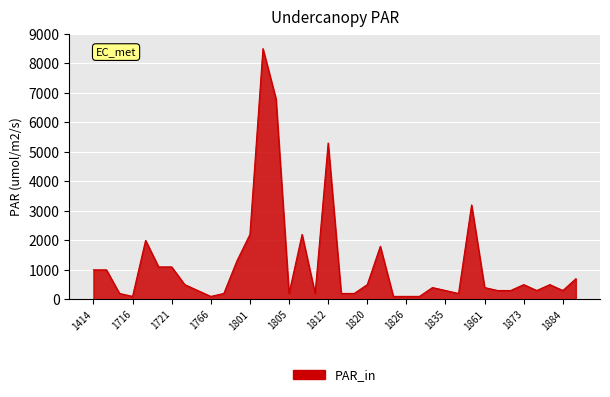

What is the maximum value shown in the chart?

8500